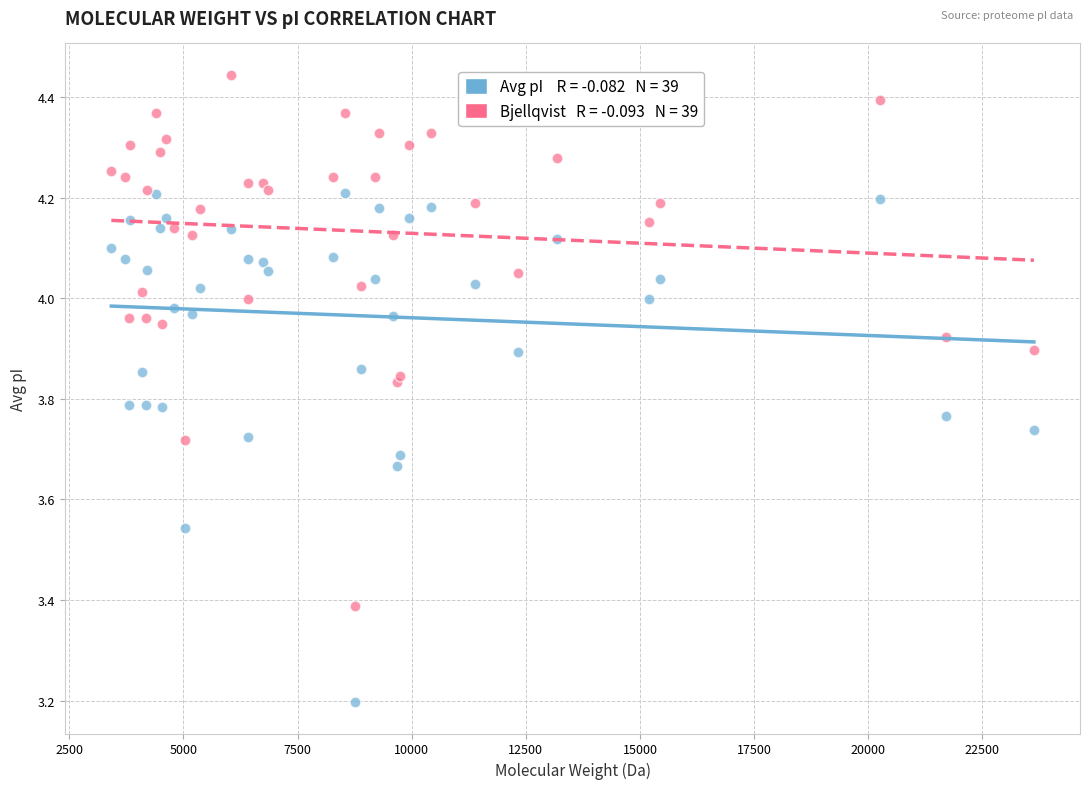

Across all series, what Y value is closest to 3?

3.2